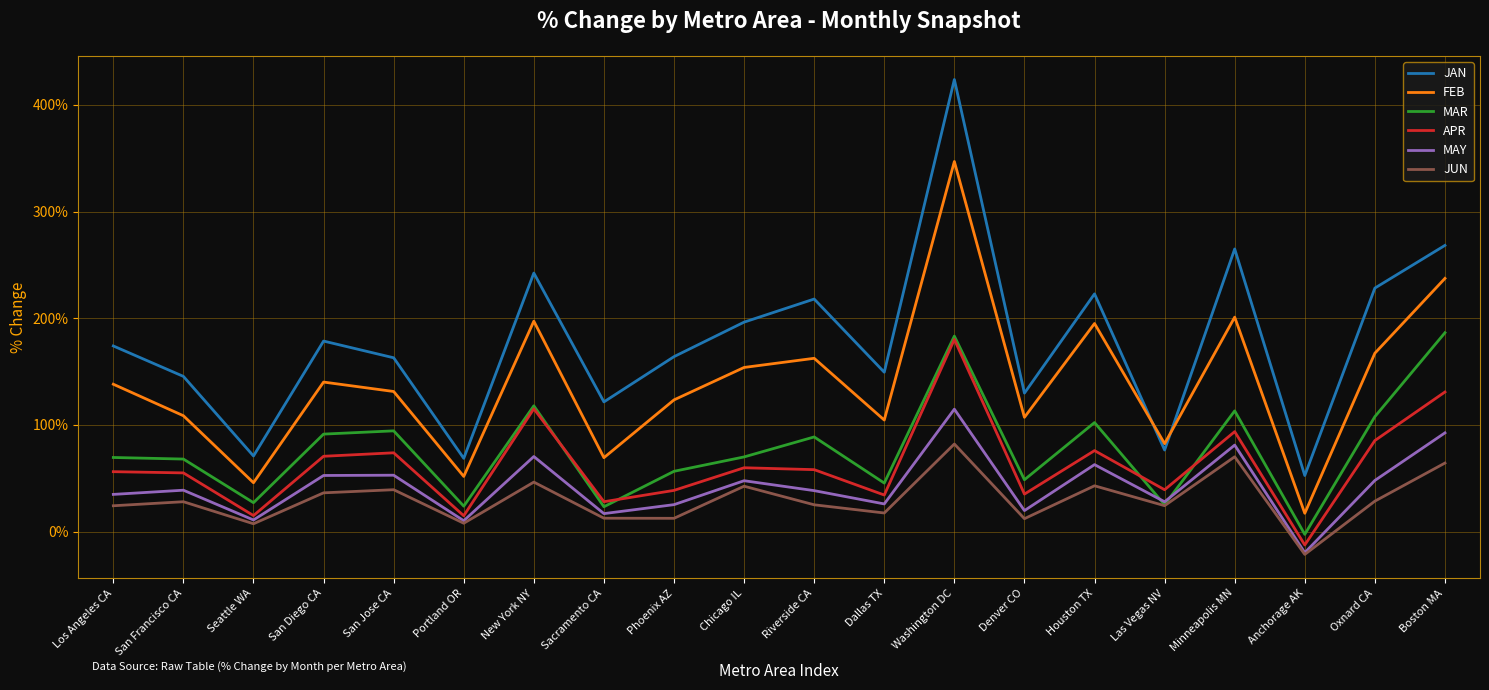

What is the difference between the MAR values at Oxnard CA and San Francisco CA?

39.8